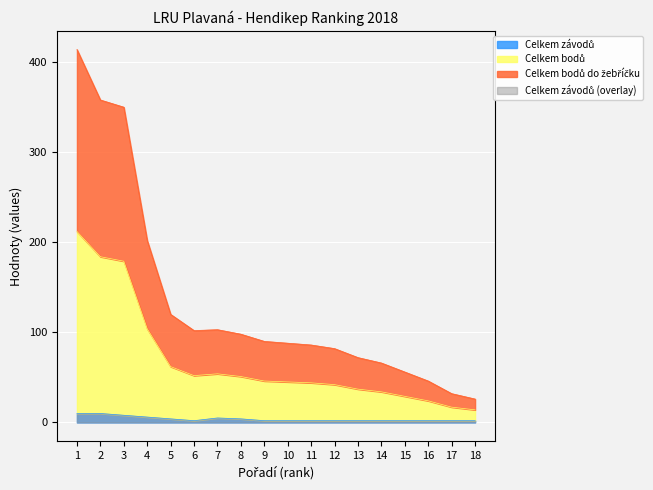

What is the sum of the Celkem závodů values at 8 and 5?

8